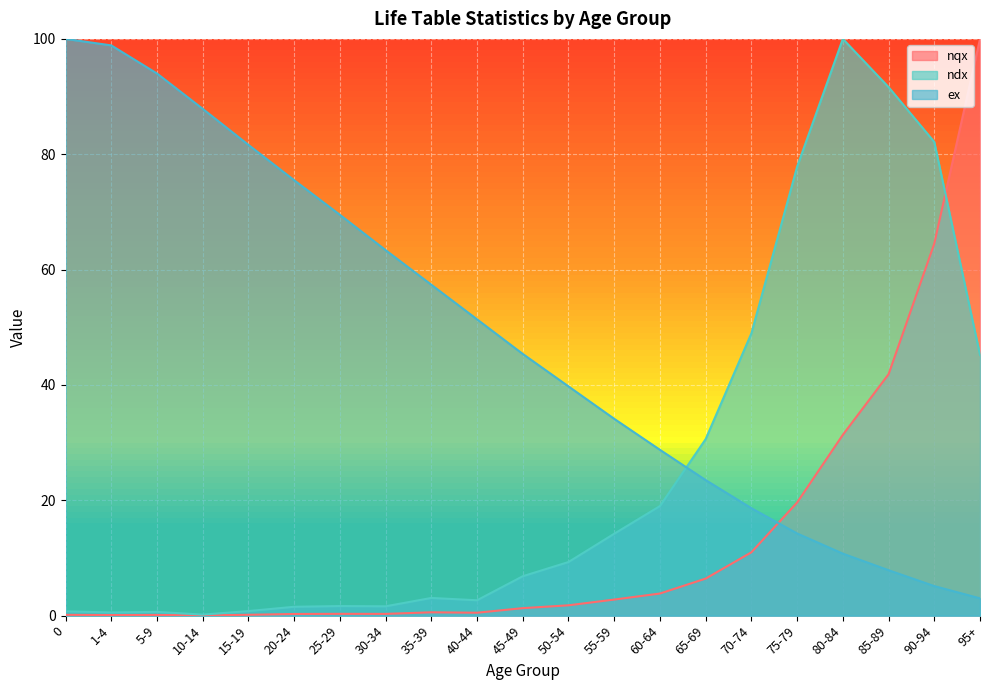

What is the sum of the ex values at 30-34 and 45-49?

108.8